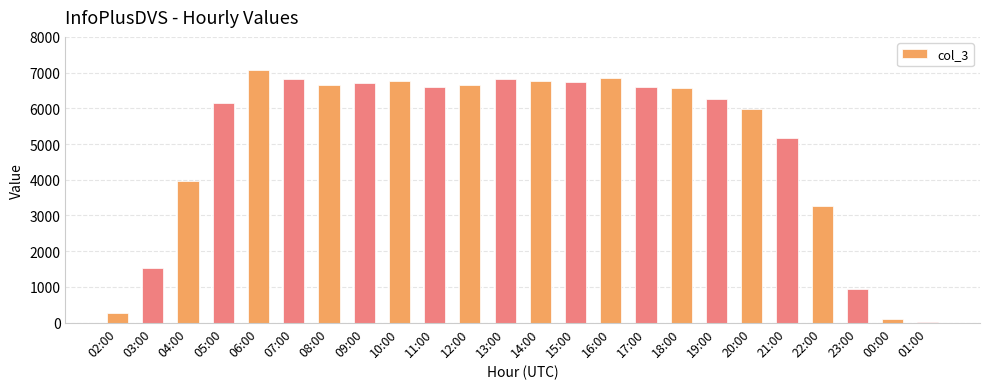

What is the sum of all values?

121315